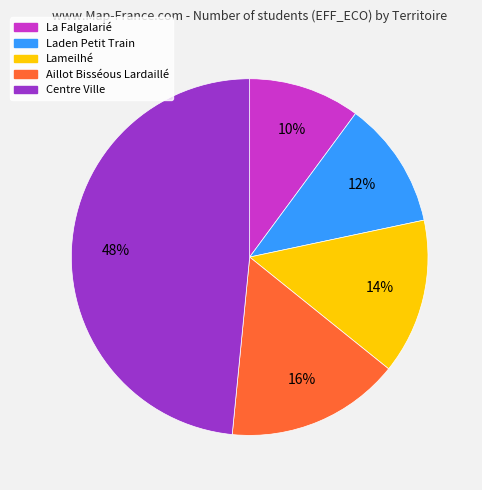

What is the ratio of the value at Lameilhé to the value at Aillot Bisséous Lardaillé?

0.9